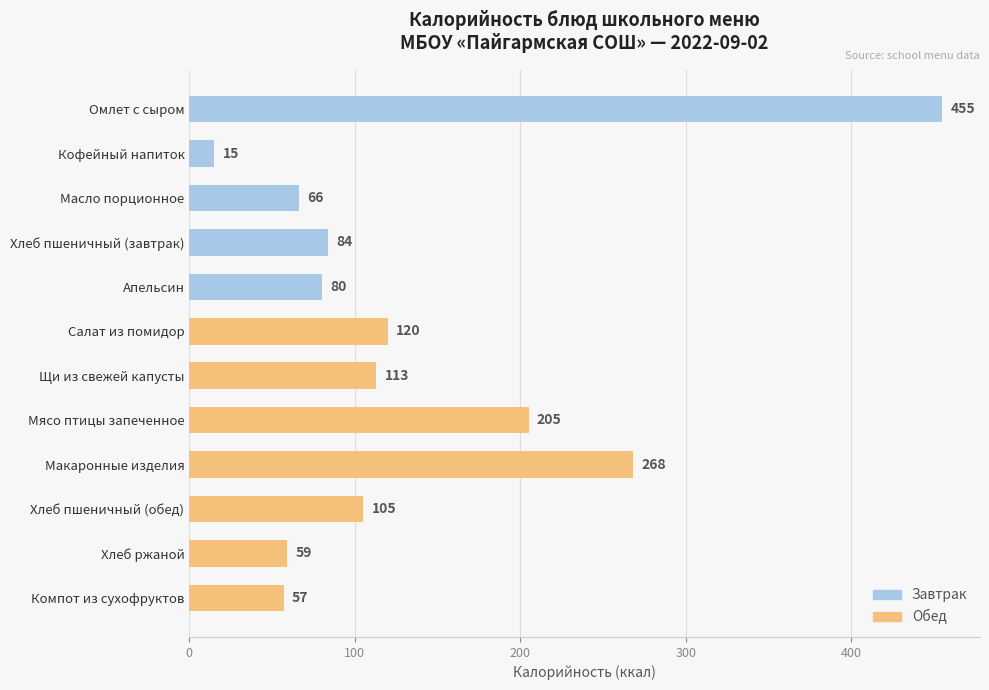

What is the difference between the maximum and minimum values?

440